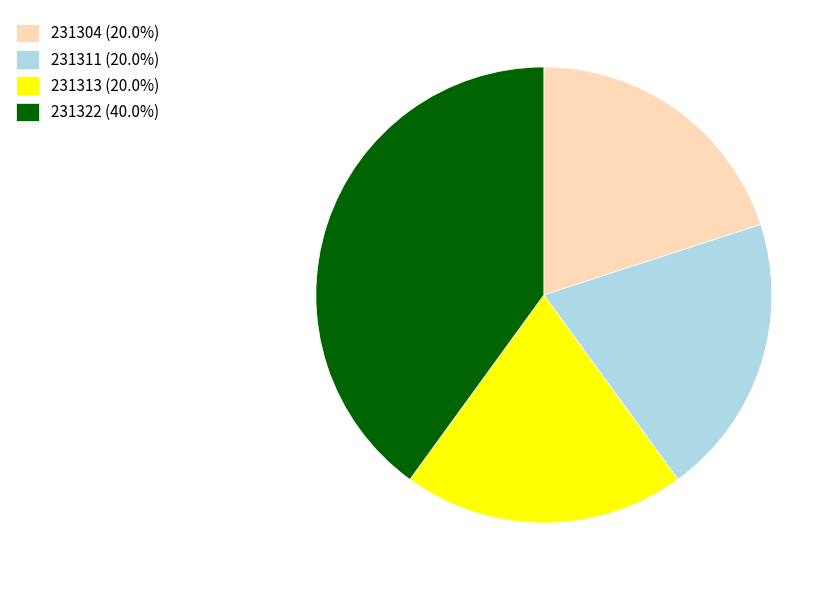

The 231322 slice represents 34% of the pie. True or false?

False